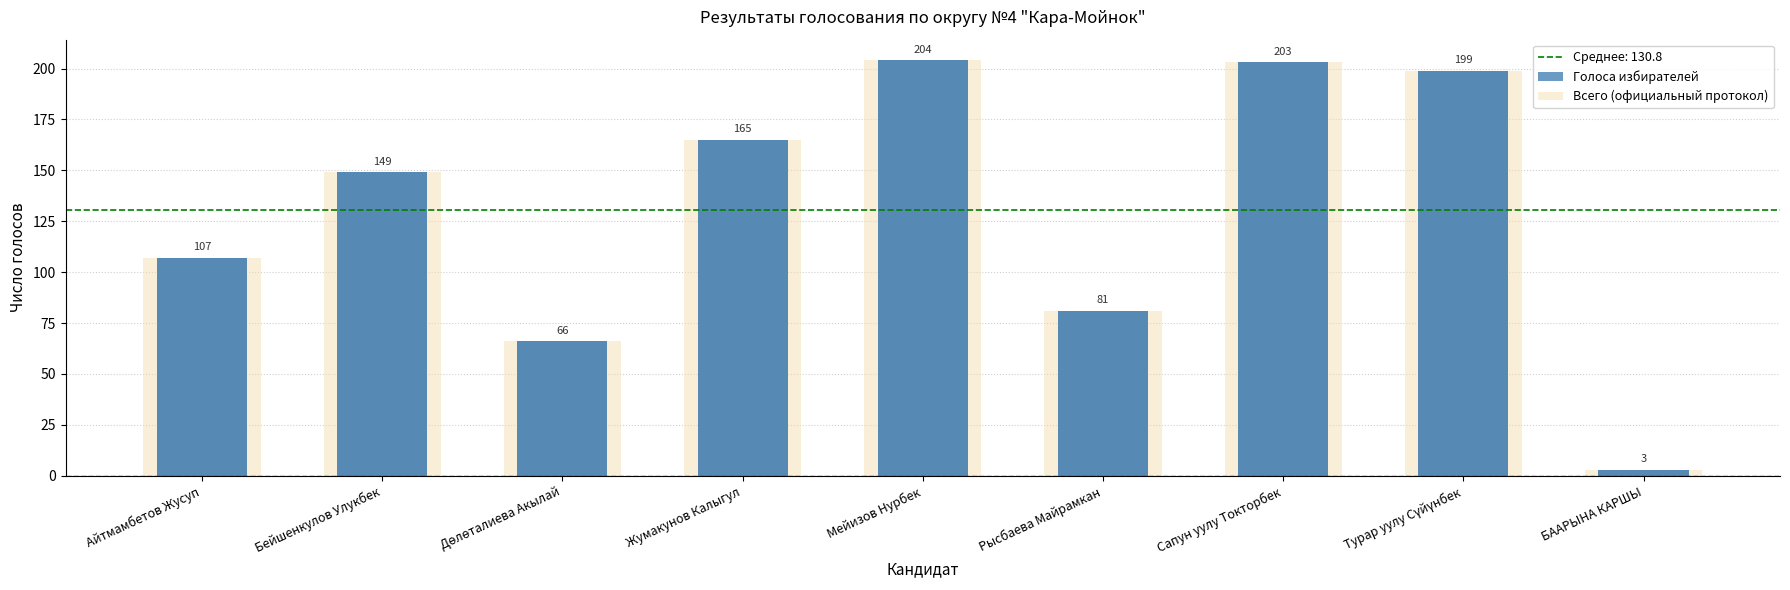

List the series in order of their peak value, highest first.

Голоса избирателей, Всего (официальный протокол)